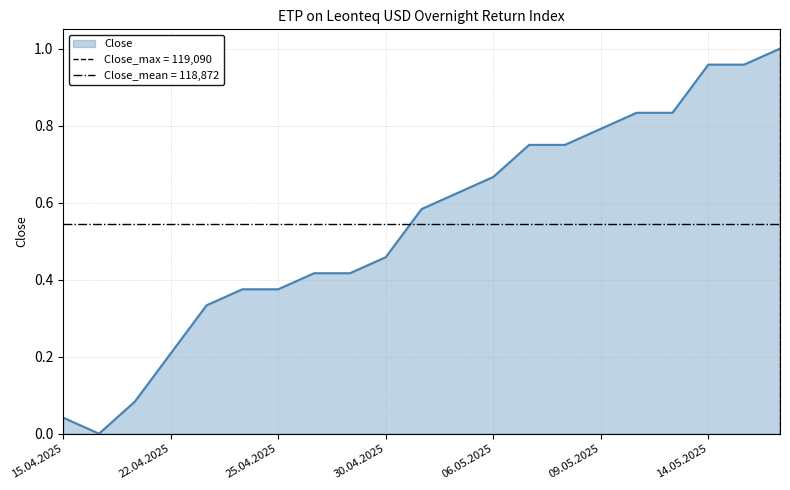

What is the average value?

0.5